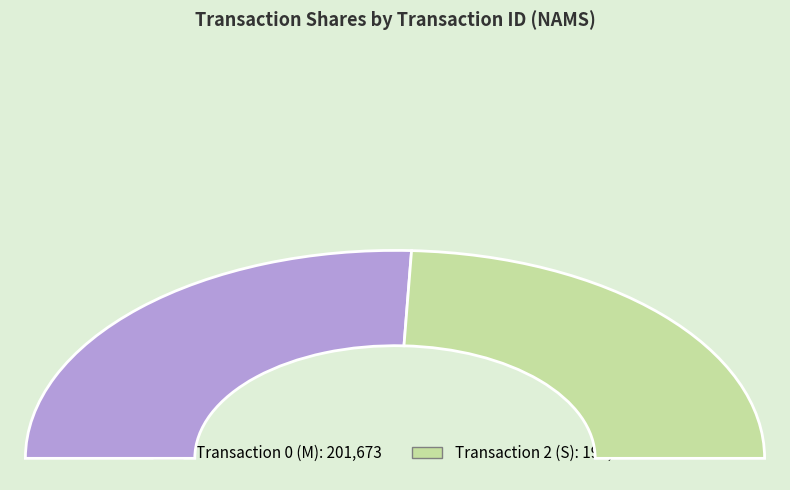

To the nearest percent, what is the combined percentage of 0 and 2?

100%